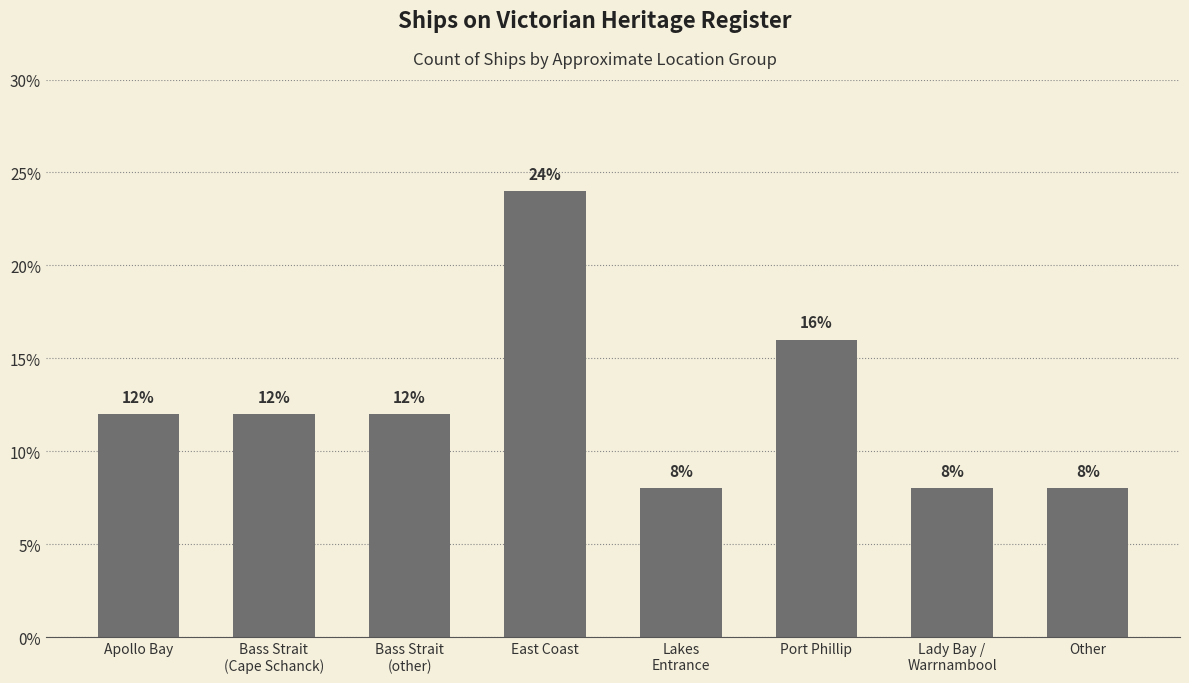

Is it true that the value at Lakes
Entrance is 2?

False